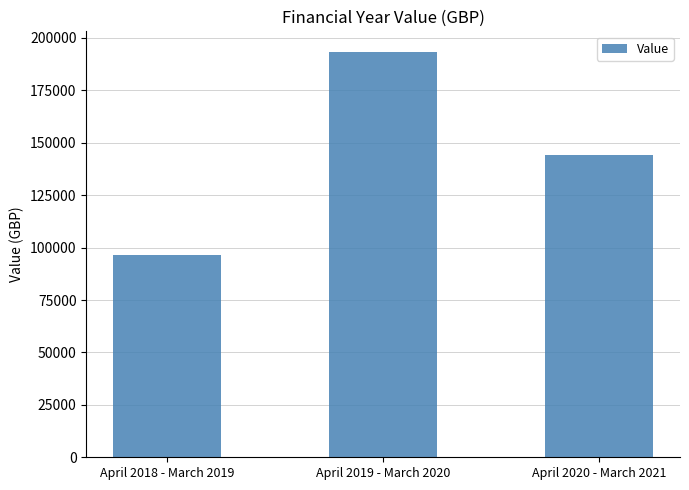

Between April 2018 - March 2019 and April 2020 - March 2021, which is larger?

April 2020 - March 2021